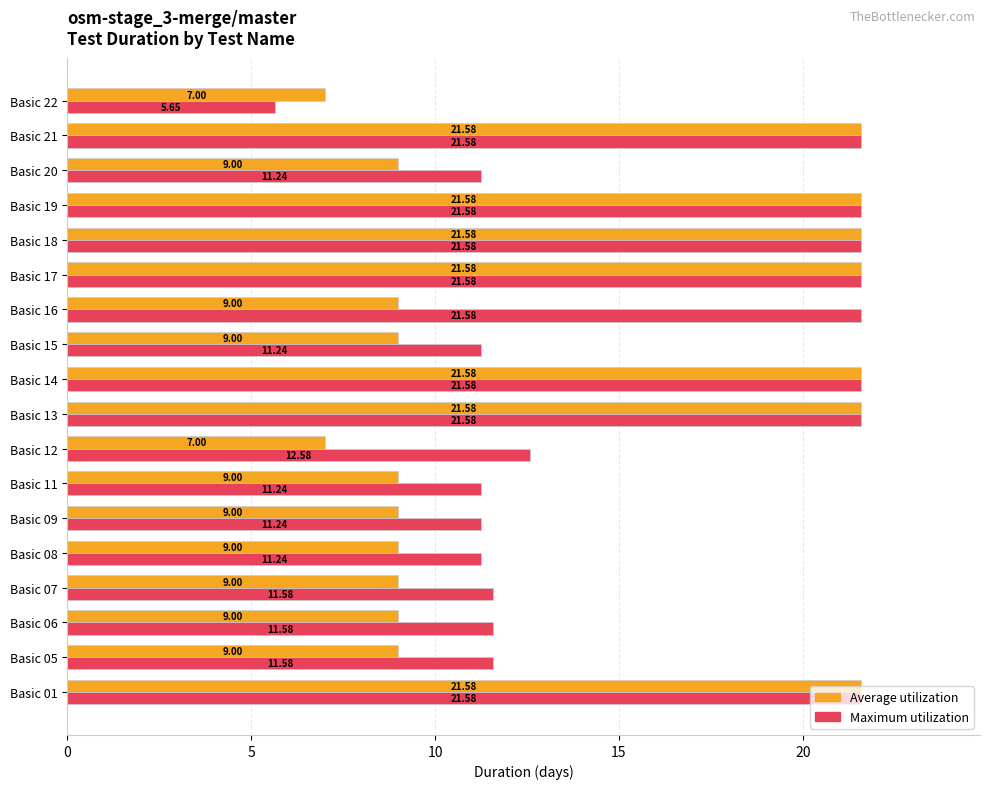

Which series has the largest total across all categories?

Maximum utilization